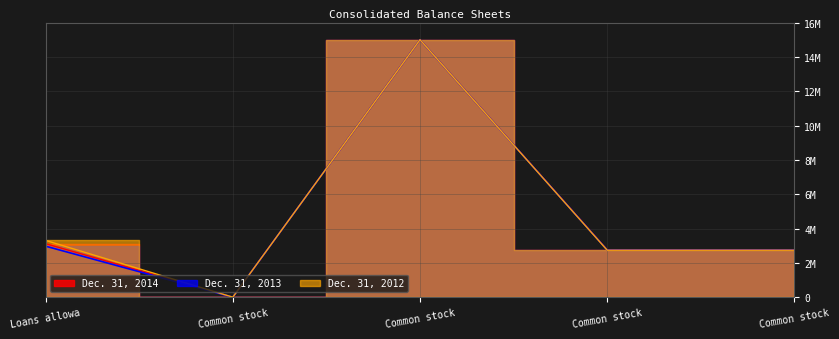

At Common stock, list the series in order from largest to smallest.

Dec. 31, 2014, Dec. 31, 2013, Dec. 31, 2012